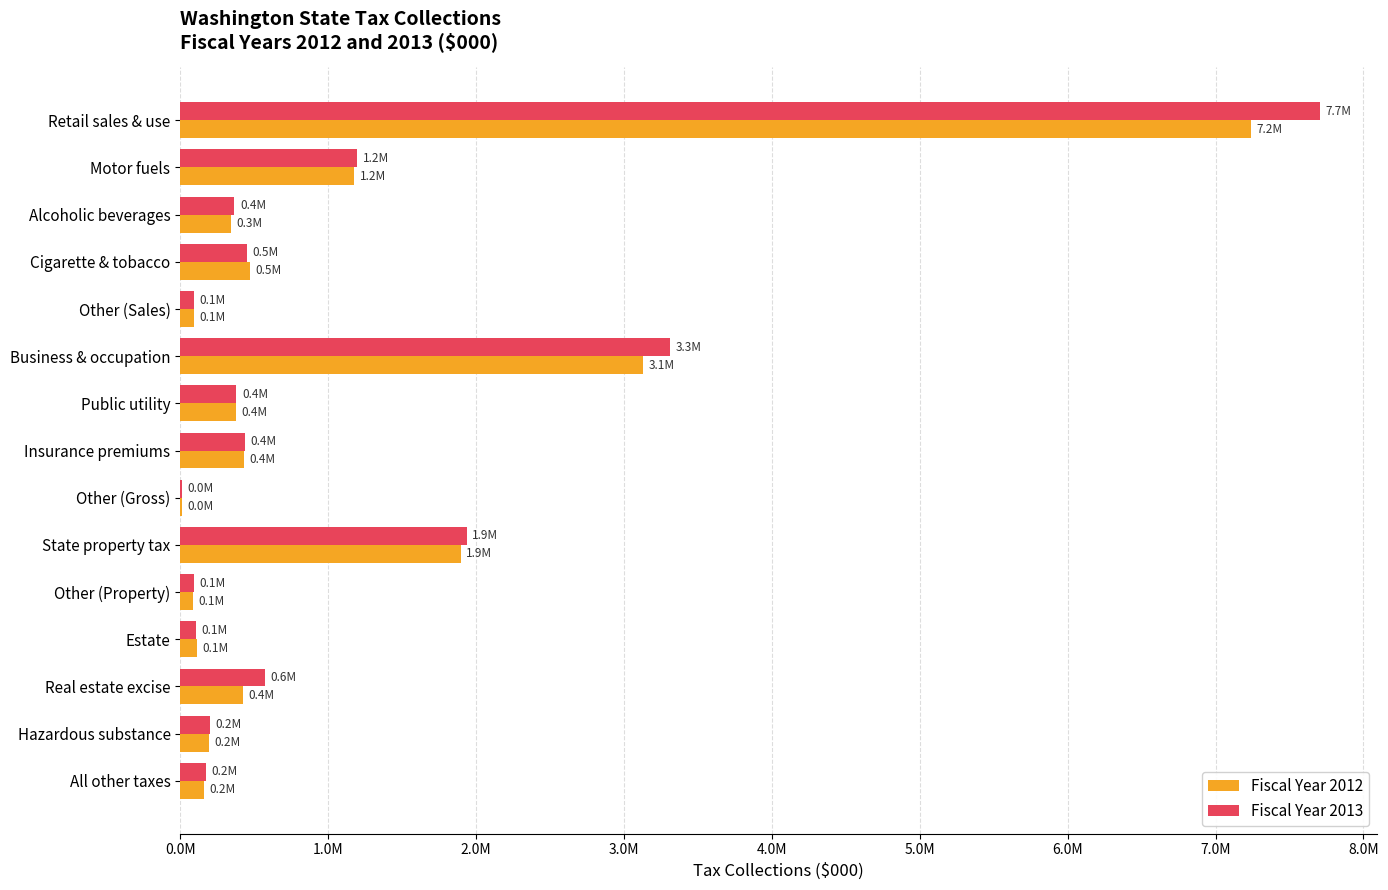

Which series has the widest spread of values?

Fiscal Year 2013